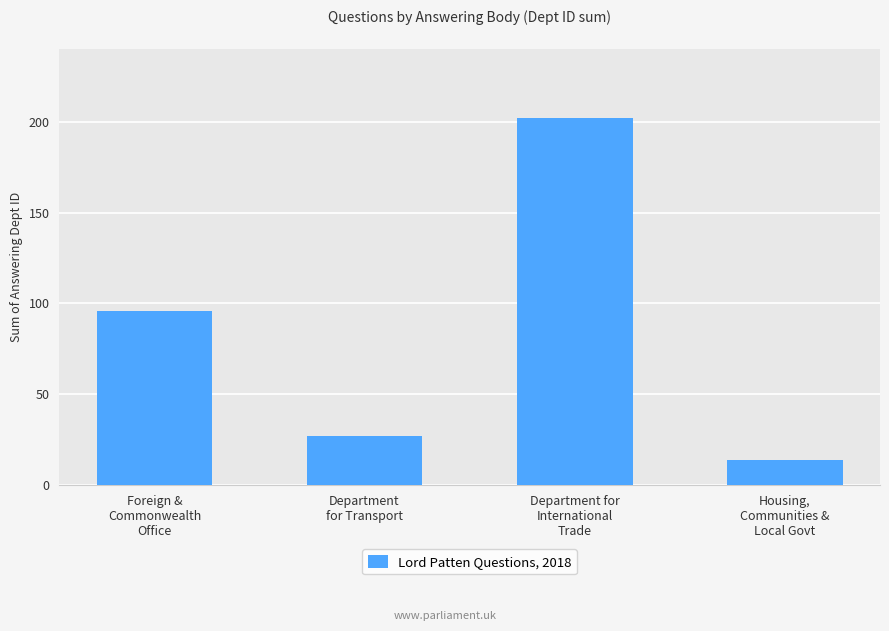

List the labels in order of value, smallest first.

Housing,
Communities &
Local Govt, Department
for Transport, Foreign &
Commonwealth
Office, Department for
International
Trade